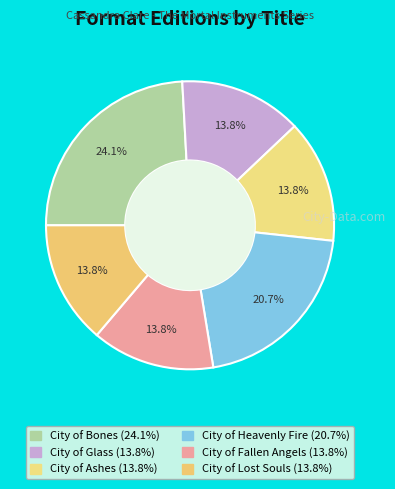

To the nearest percent, what is the average slice percentage?

17%